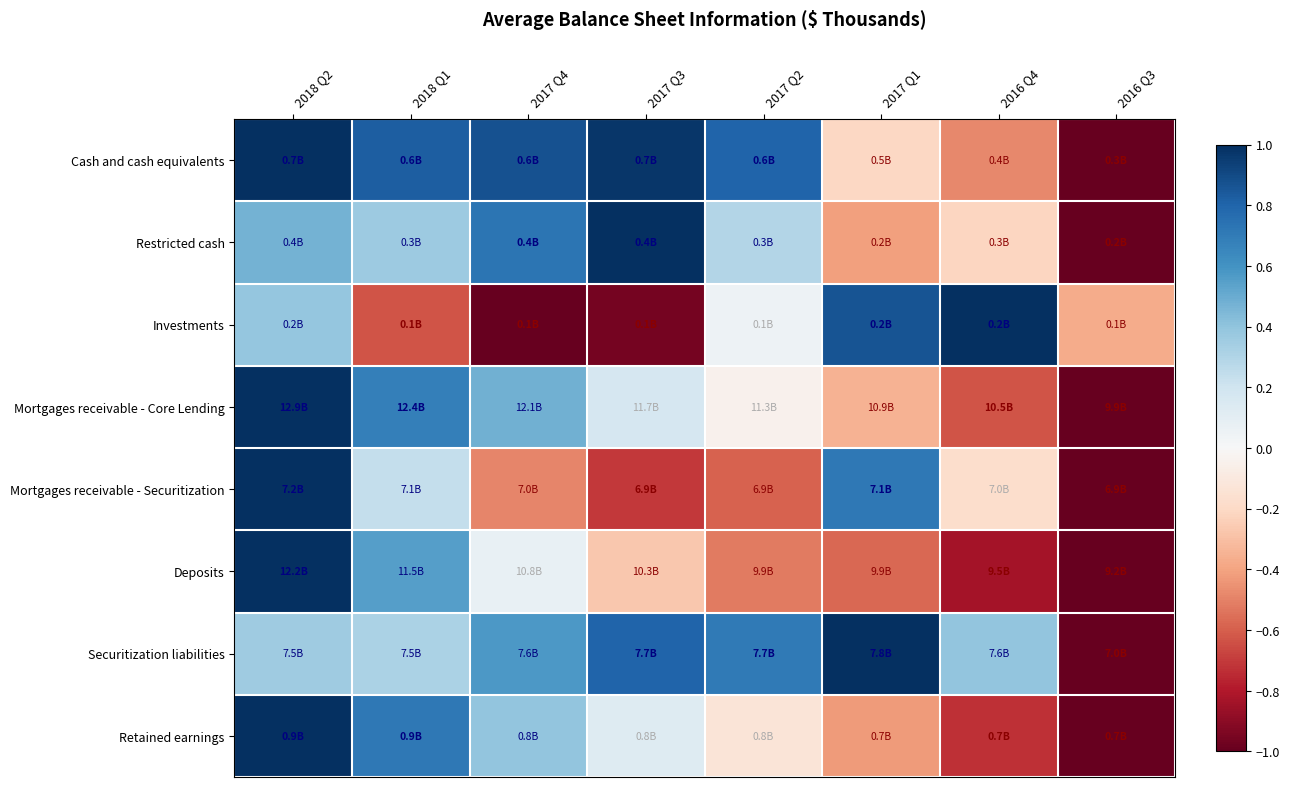

Reading left to right, extract all data points from this chart.

Cash and cash equivalents: 2018 Q2=1.0	2018 Q1=0.8	2017 Q4=0.9	2017 Q3=1.0	2017 Q2=0.8	2017 Q1=-0.2	2016 Q4=-0.5	2016 Q3=-1.0
Restricted cash: 2018 Q2=0.5	2018 Q1=0.4	2017 Q4=0.7	2017 Q3=1.0	2017 Q2=0.3	2017 Q1=-0.4	2016 Q4=-0.2	2016 Q3=-1.0
Investments: 2018 Q2=0.4	2018 Q1=-0.6	2017 Q4=-1.0	2017 Q3=-1.0	2017 Q2=0.1	2017 Q1=0.9	2016 Q4=1.0	2016 Q3=-0.4
Mortgages receivable - Core Lending: 2018 Q2=1.0	2018 Q1=0.7	2017 Q4=0.5	2017 Q3=0.2	2017 Q2=-0.0	2017 Q1=-0.3	2016 Q4=-0.6	2016 Q3=-1.0
Mortgages receivable - Securitization: 2018 Q2=1.0	2018 Q1=0.2	2017 Q4=-0.5	2017 Q3=-0.7	2017 Q2=-0.6	2017 Q1=0.7	2016 Q4=-0.2	2016 Q3=-1.0
Deposits: 2018 Q2=1.0	2018 Q1=0.5	2017 Q4=0.1	2017 Q3=-0.3	2017 Q2=-0.5	2017 Q1=-0.6	2016 Q4=-0.8	2016 Q3=-1.0
Securitization liabilities: 2018 Q2=0.4	2018 Q1=0.3	2017 Q4=0.6	2017 Q3=0.8	2017 Q2=0.7	2017 Q1=1.0	2016 Q4=0.4	2016 Q3=-1.0
Retained earnings: 2018 Q2=1.0	2018 Q1=0.7	2017 Q4=0.4	2017 Q3=0.1	2017 Q2=-0.1	2017 Q1=-0.4	2016 Q4=-0.7	2016 Q3=-1.0